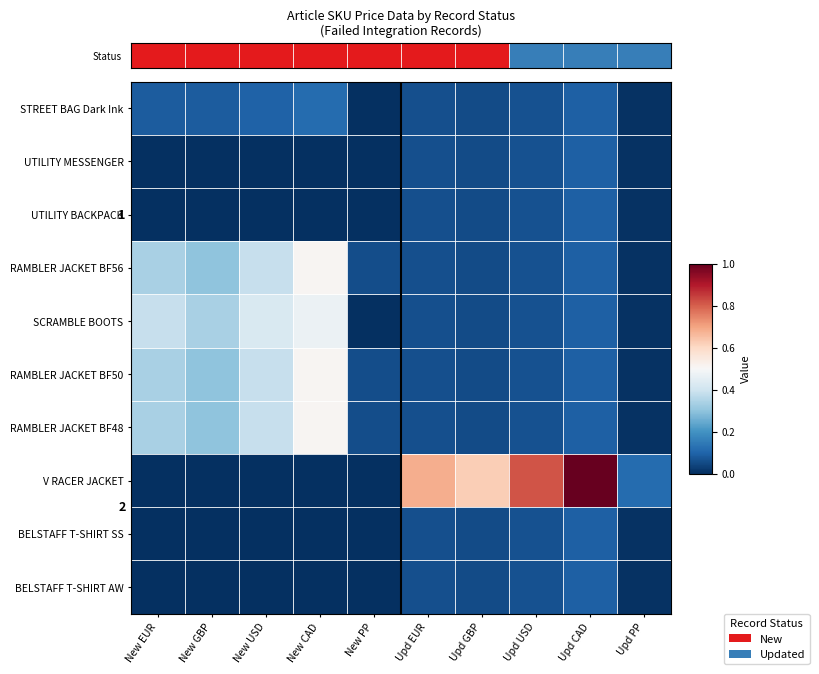

The RAMBLER JACKET BF50 series shows 0.5 at New EUR. True or false?

False